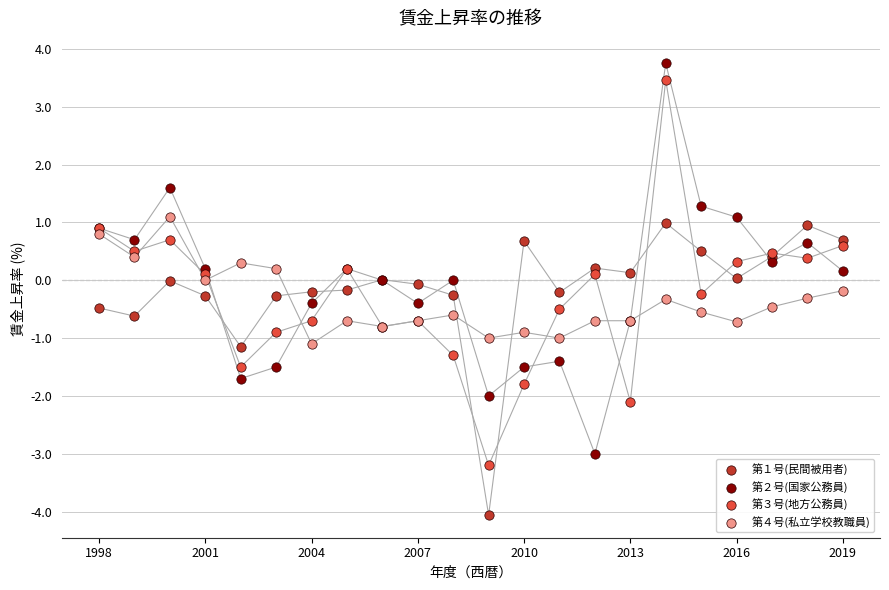

Which series has the largest Y range (max minus min)?

第２号(国家公務員)